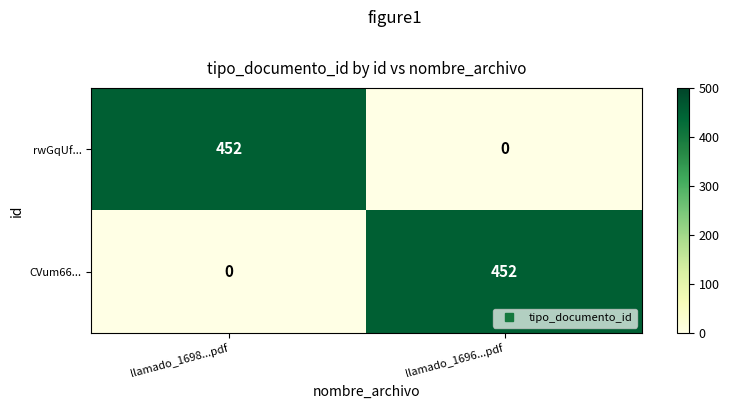

How many distinct data groups are displayed?

2